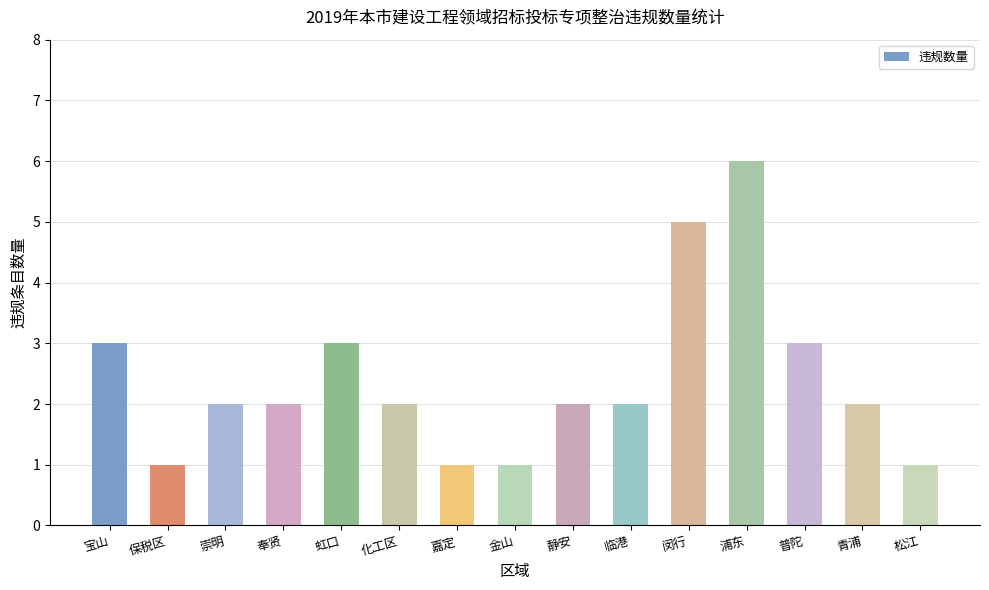

What is the sum of the values at 奉贤 and 松江?

3